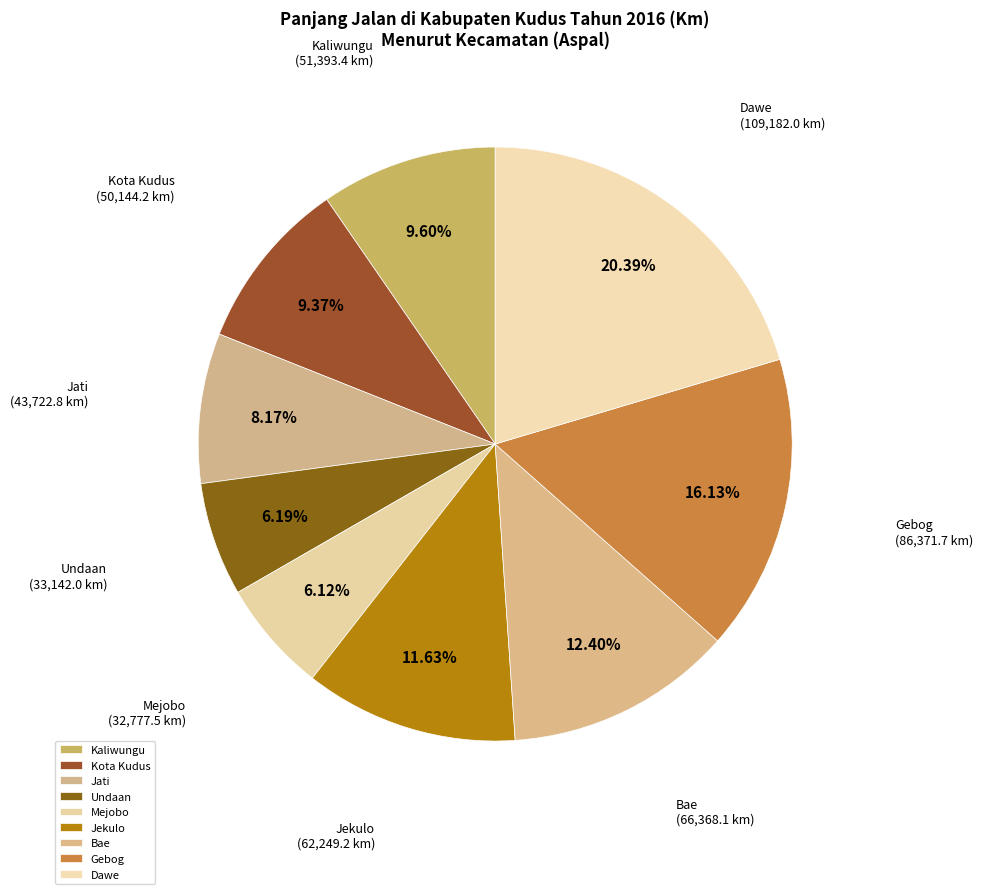

Is the sum of Jati and Undaan greater than half?

No